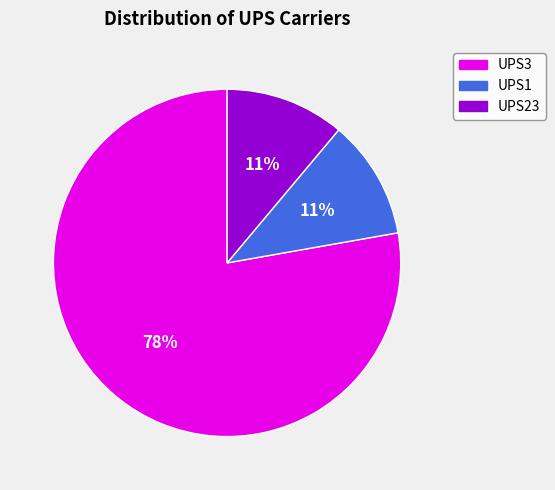

What is the largest slice in the pie chart?

UPS3